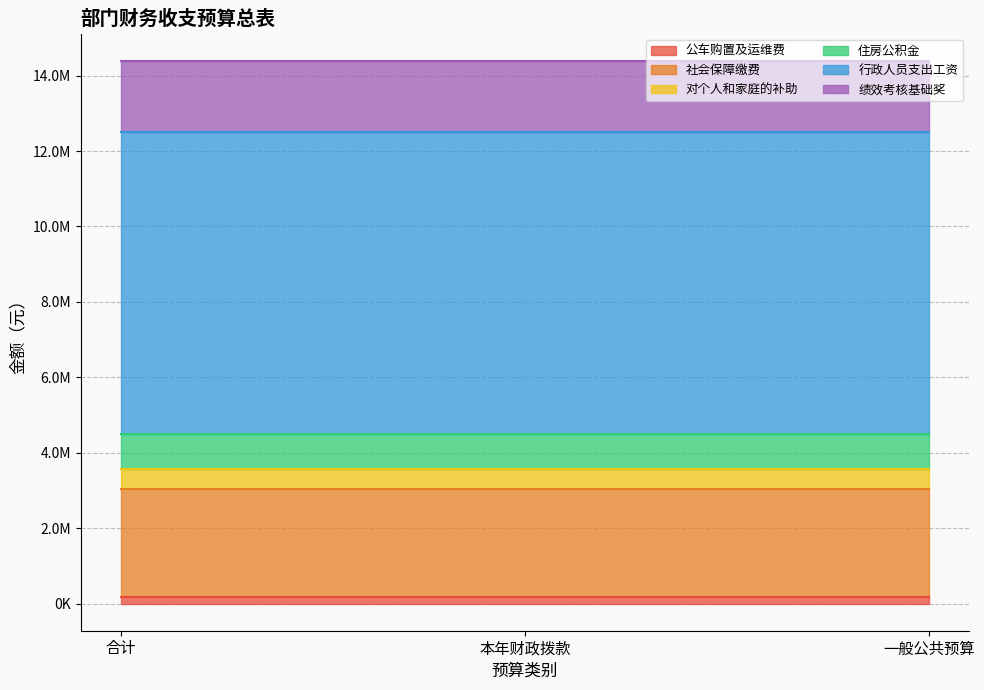

What is the smallest value displayed?

170000.0